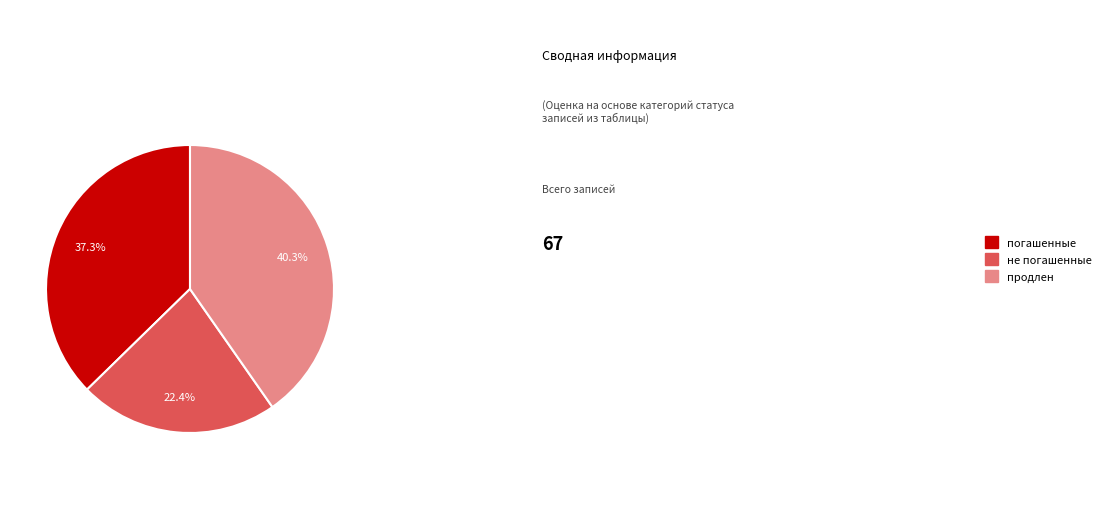

Is there any slice that represents more than half of the pie?

No